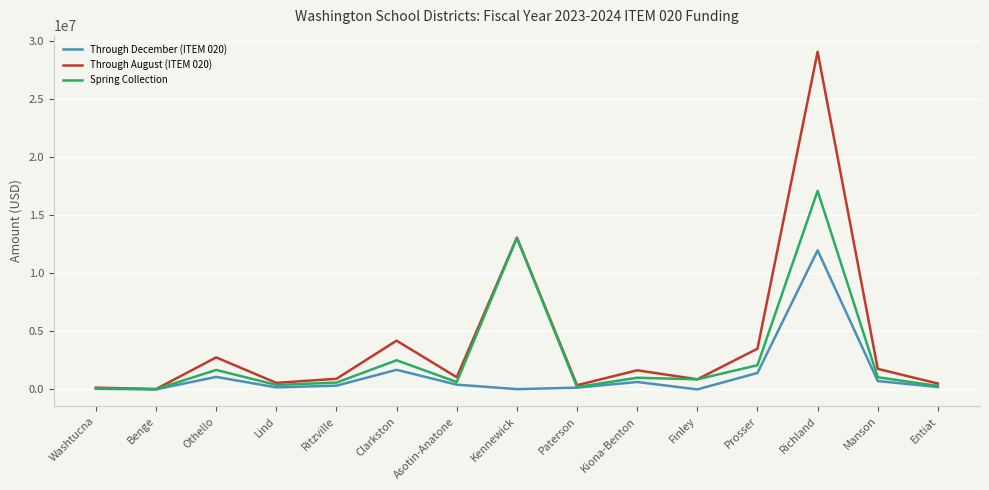

Count the number of data series in this chart.

3